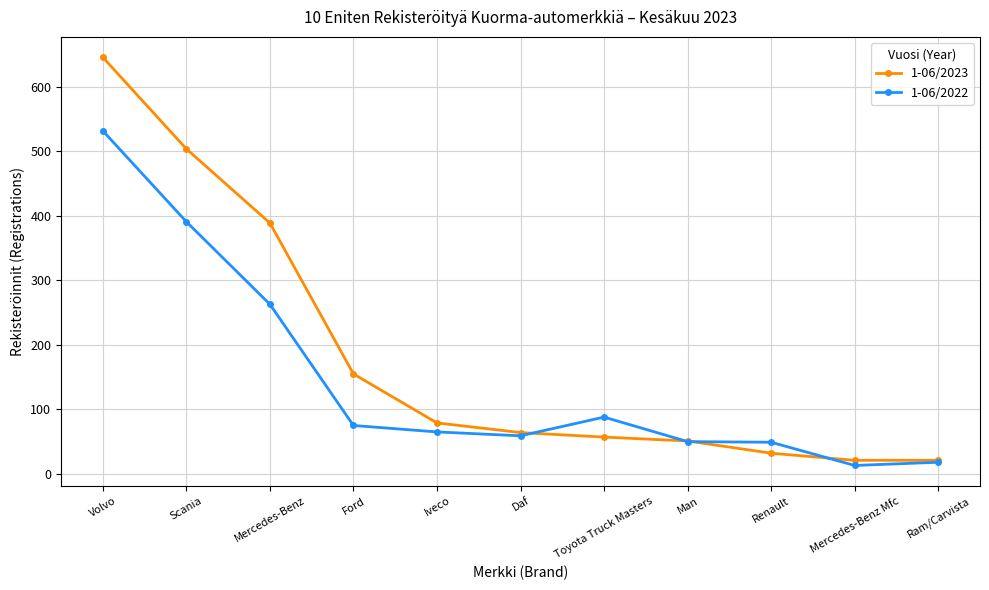

True or false: 1-06/2023 has a value of 51 at Man.

True